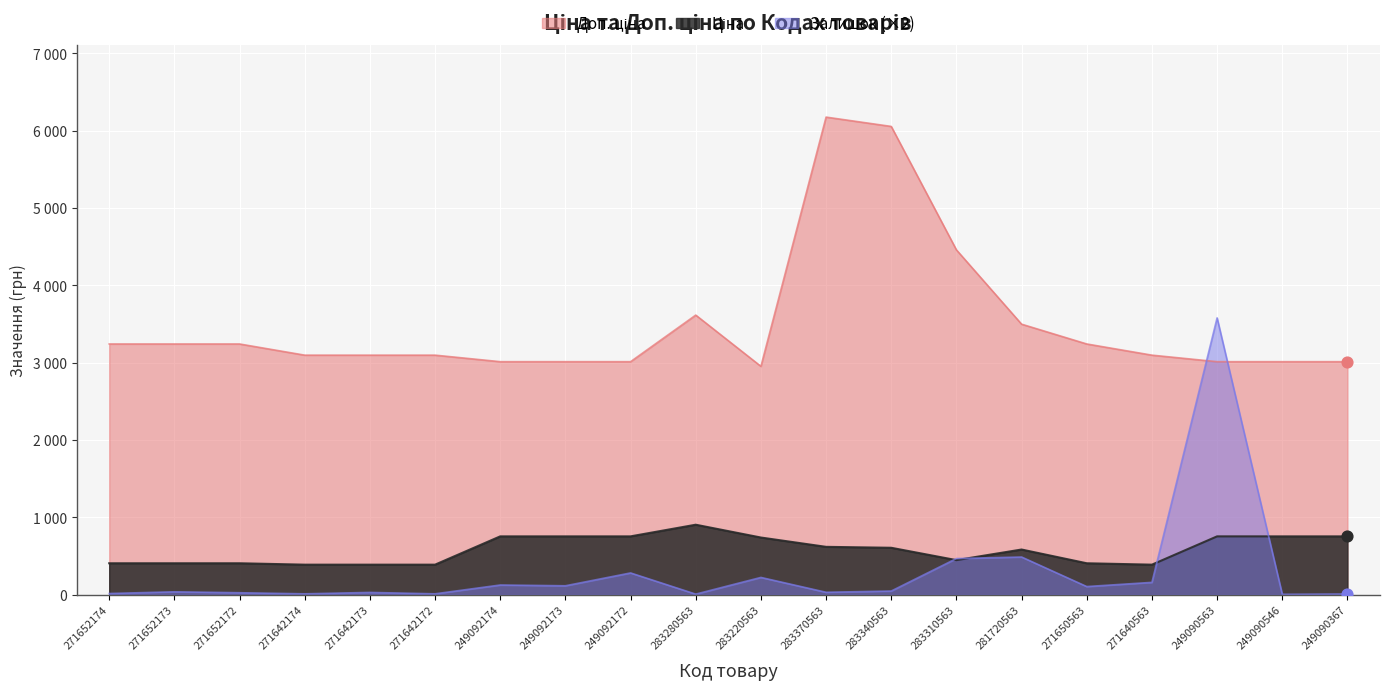

What are all the series names shown in the legend?

Ціна, Доп. ціна, Залишок